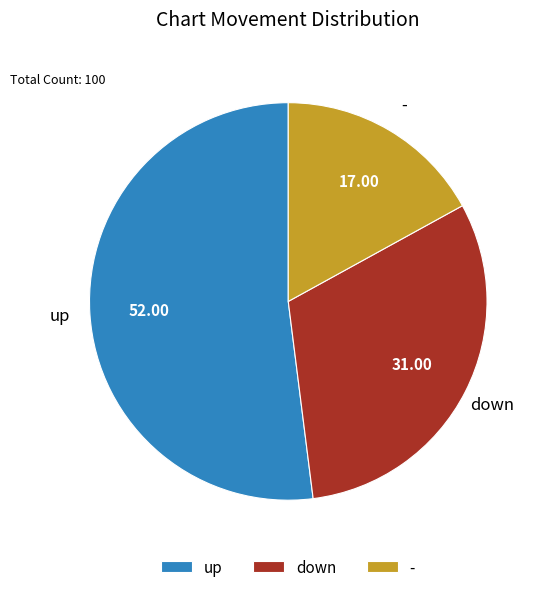

Combined, do down and up account for over 50%?

Yes